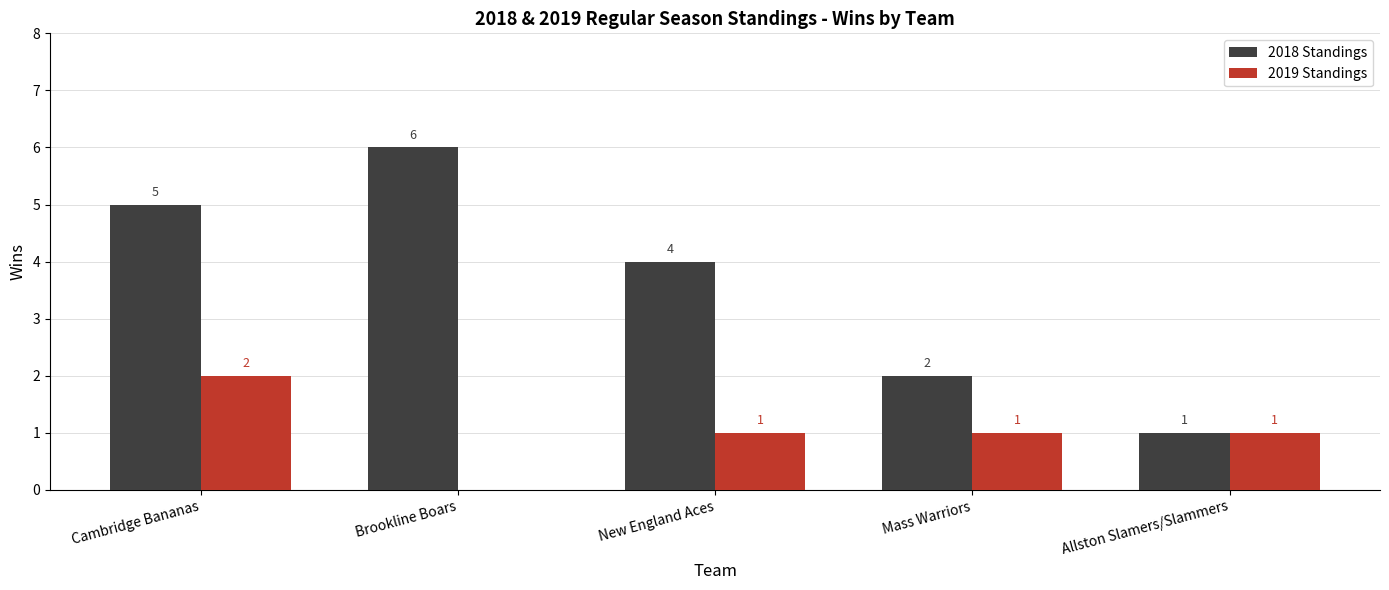

Is the value of 2019 Standings at Cambridge Bananas greater than the value of 2018 Standings at Brookline Boars?

No